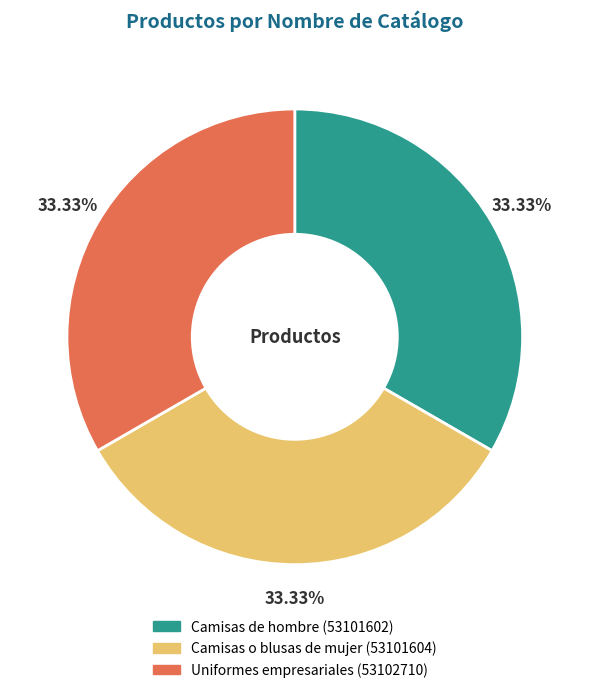

Does Camisas de hombre represent more than half of the total?

No